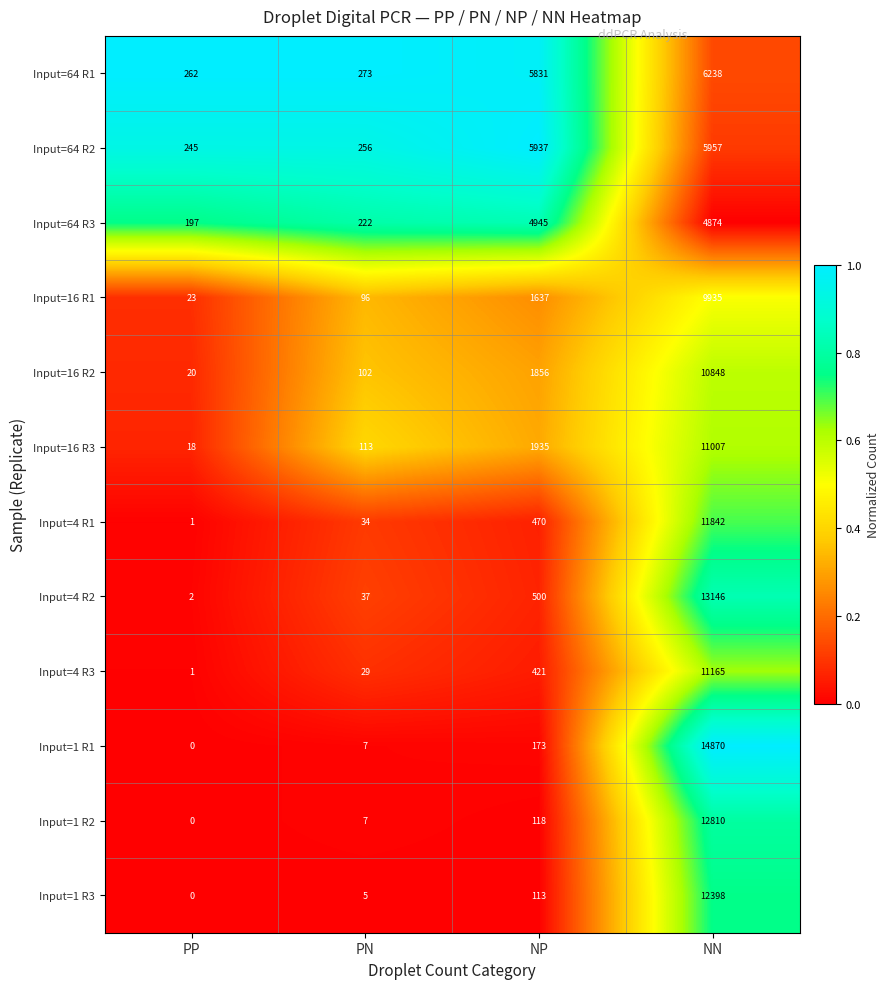

What is the difference between the highest and lowest values at PN?

268